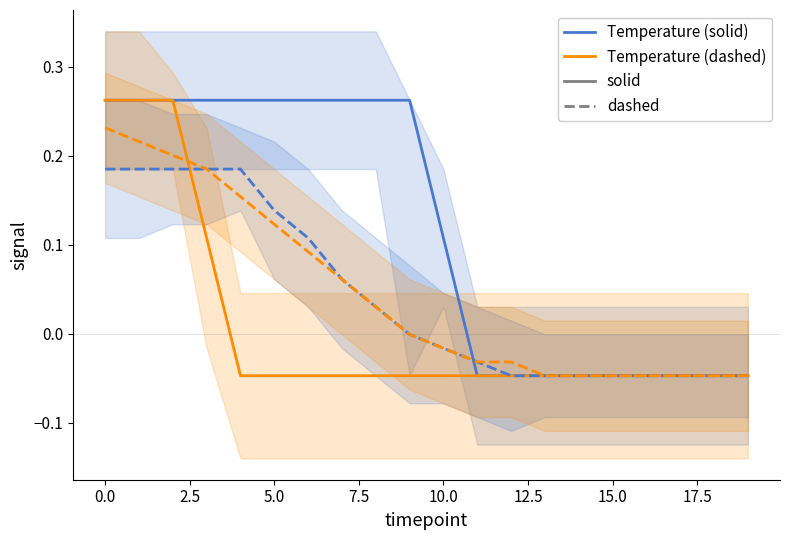

What is the greatest value displayed?

0.3